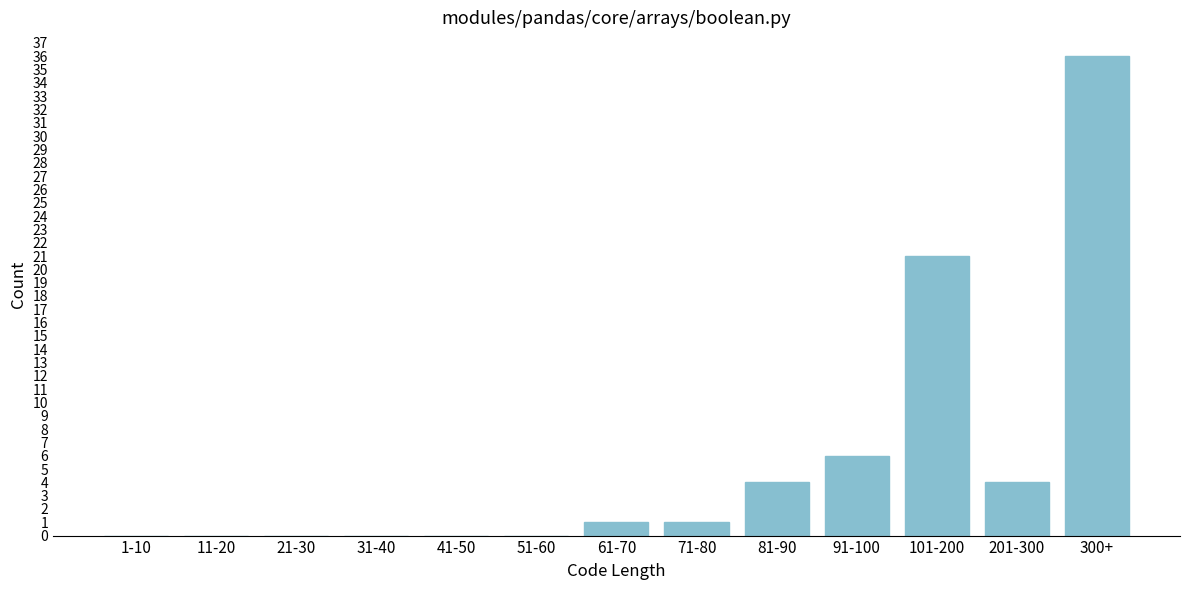

Reading left to right, extract all data points from this chart.

1-10=0	11-20=0	21-30=0	31-40=0	41-50=0	51-60=0	61-70=1	71-80=1	81-90=4	91-100=6	101-200=21	201-300=4	300+=36